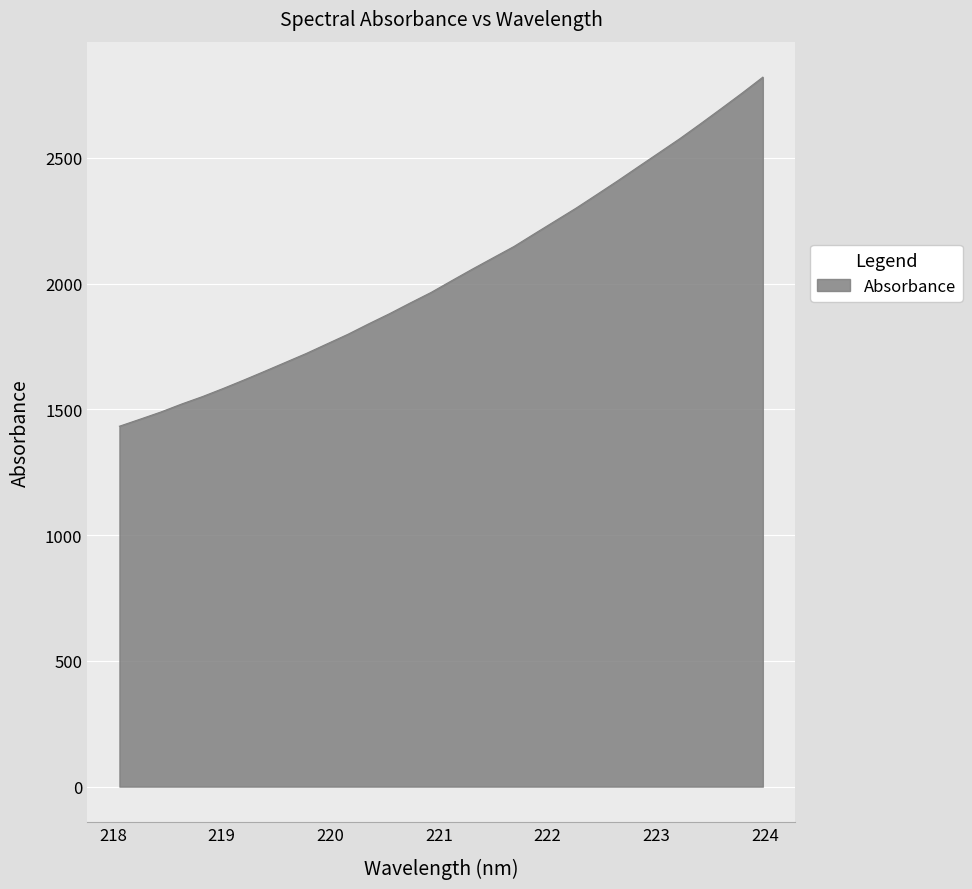

What is the greatest value displayed?

2821.2